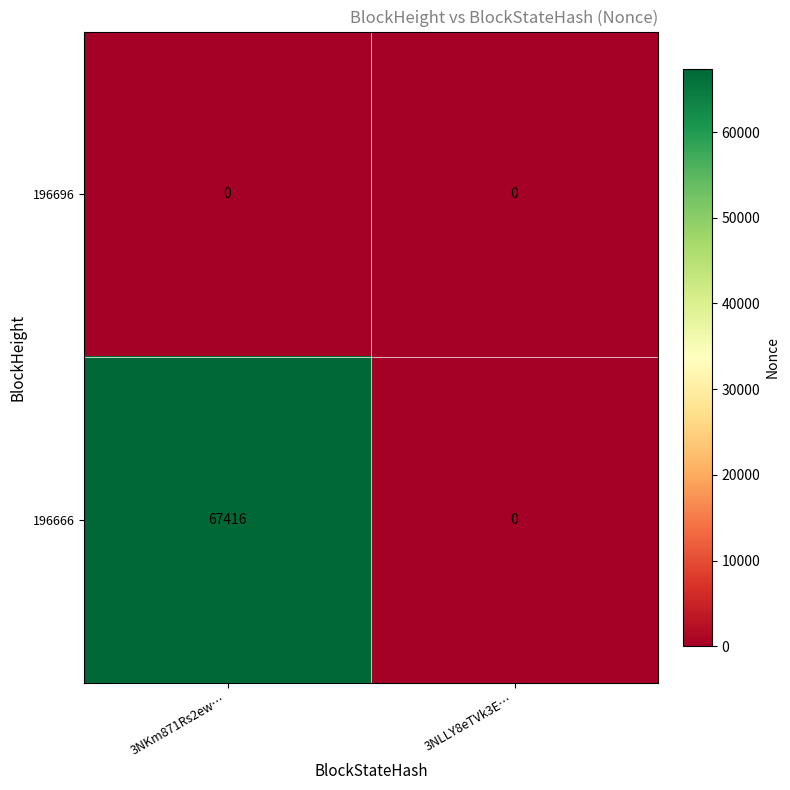

Reading left to right, transcribe all the data shown in this chart.

196696: 3NKm871Rs2ew…=0	3NLLY8eTVk3E…=0
196666: 3NKm871Rs2ew…=67416	3NLLY8eTVk3E…=0